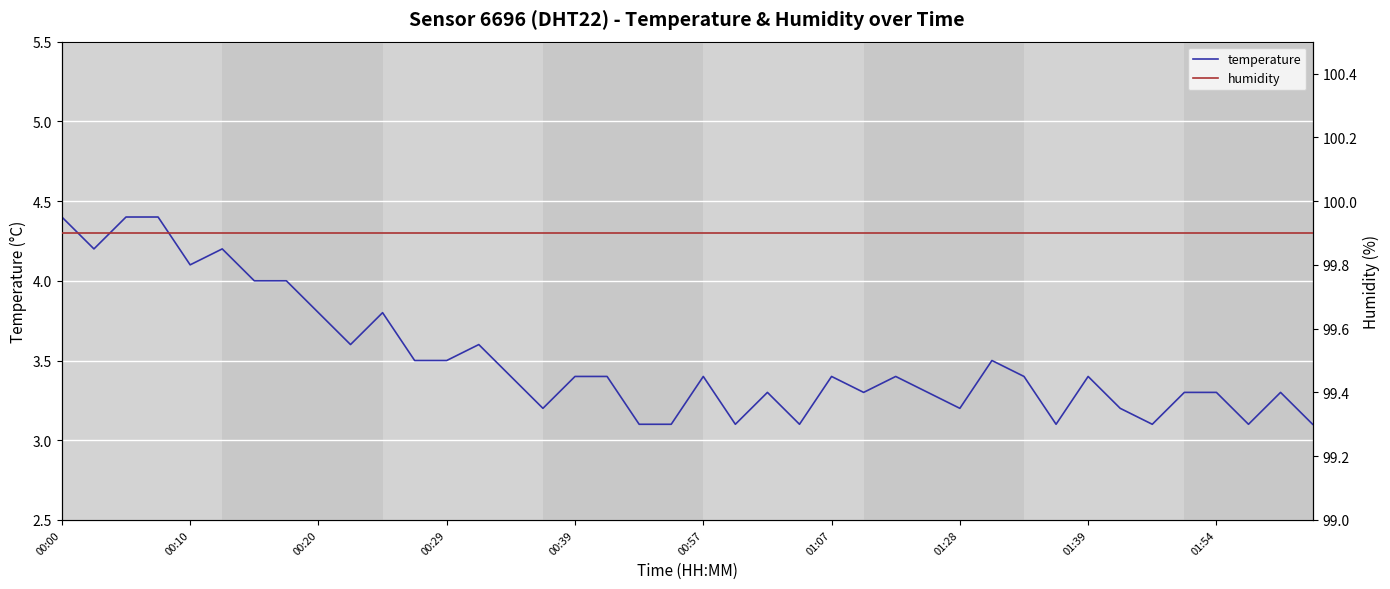

True or false: humidity and temperature cross at least once.

False